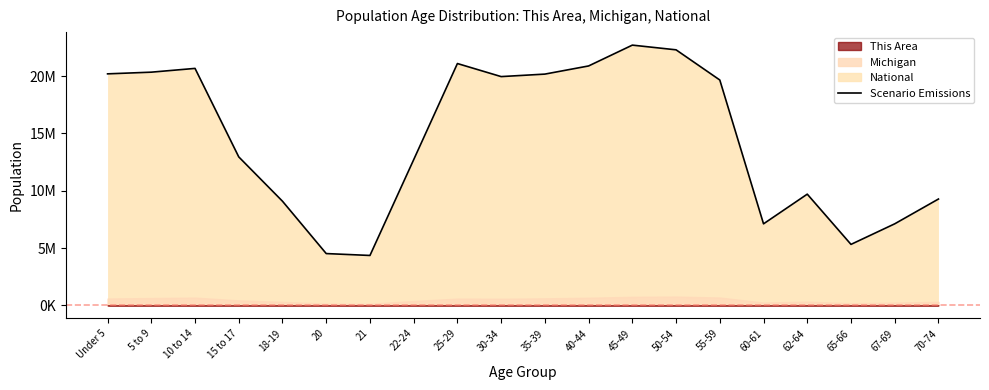

What position from the left is 62-64?

17